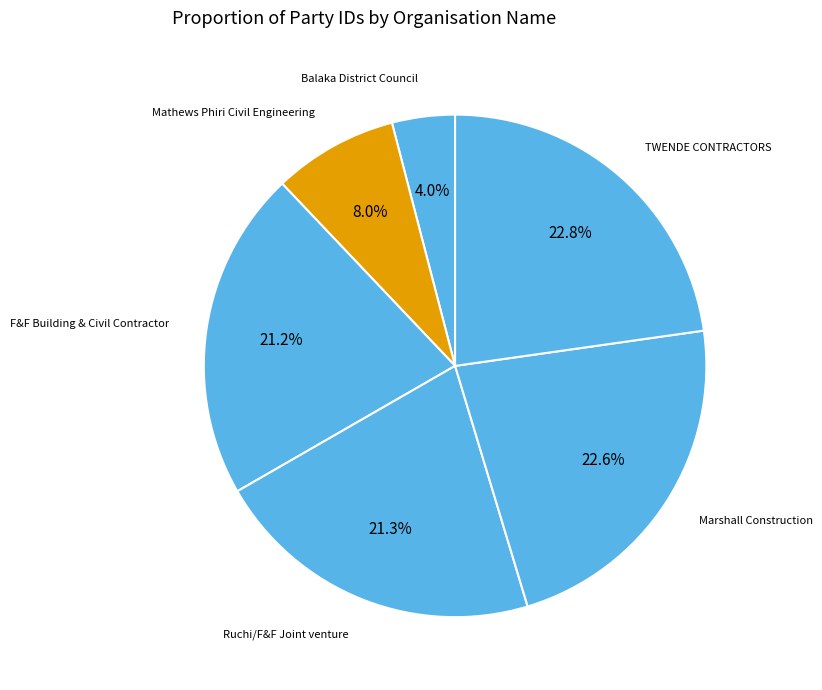

Count the number of slices in the pie.

6